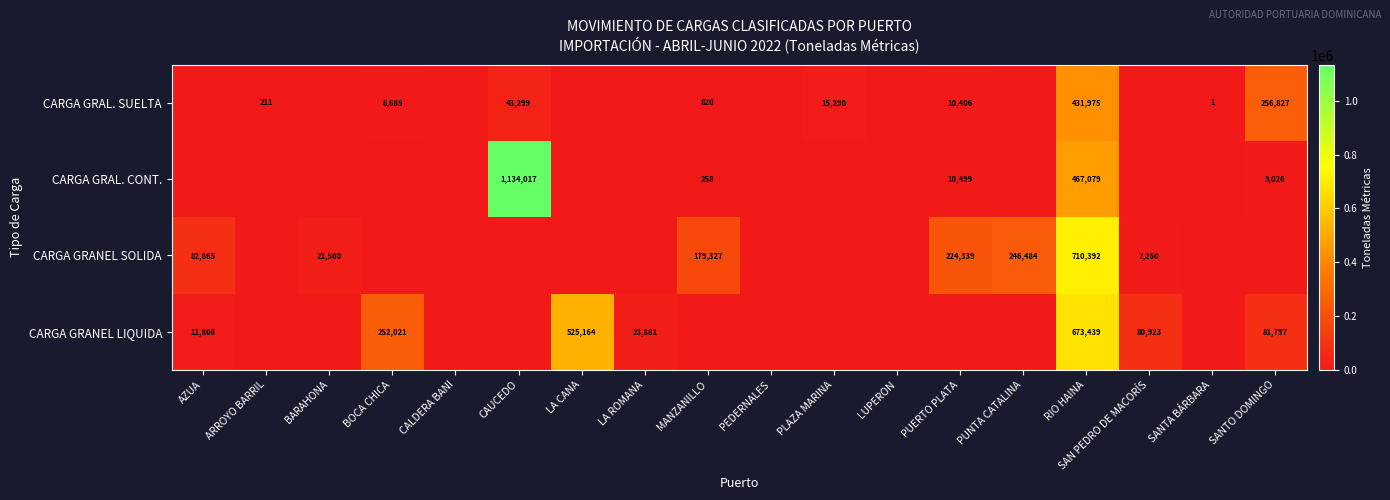

The value of CARGA GRANEL SOLIDA at BARAHONA is 35051. True or false?

False